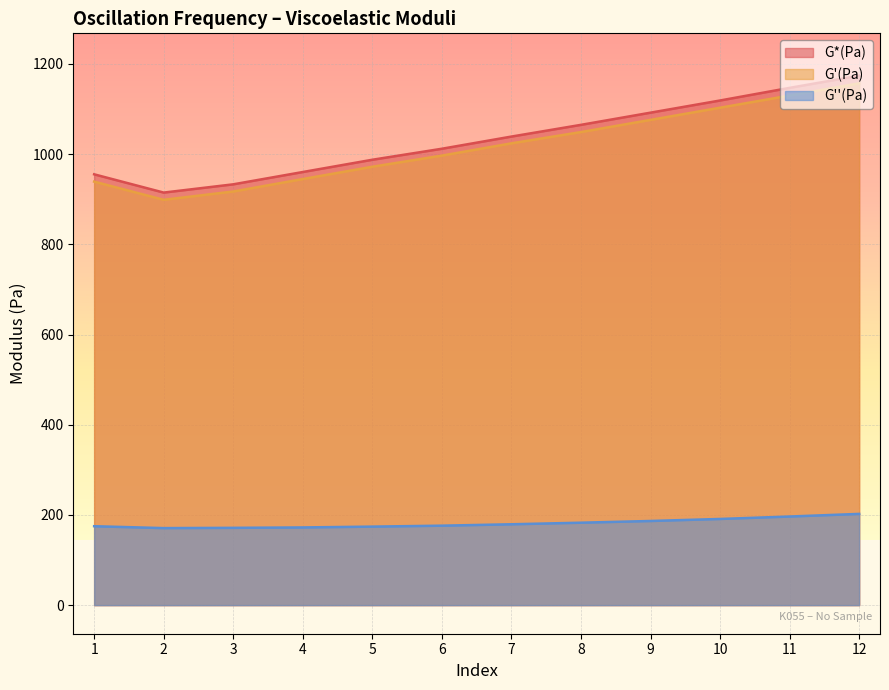

List the series in order of their peak value, lowest first.

G''(Pa), G'(Pa), G*(Pa)